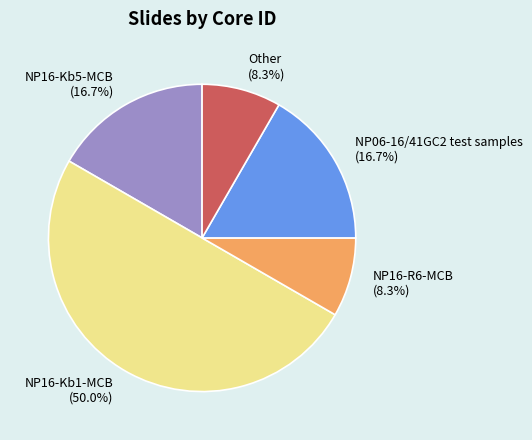

To the nearest percent, what is the difference between the largest and smallest slice percentages?

42%